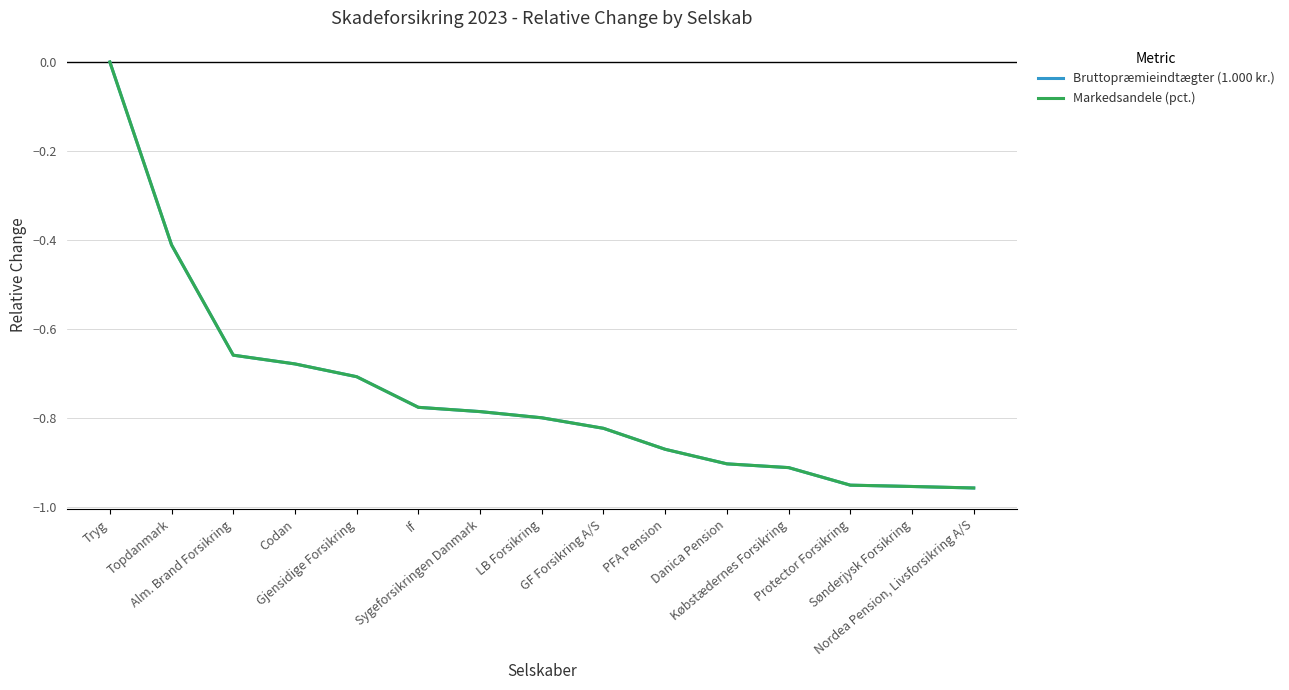

Where is Bruttopræmieindtægter (1.000 kr.) nearest to the value 0?

Tryg